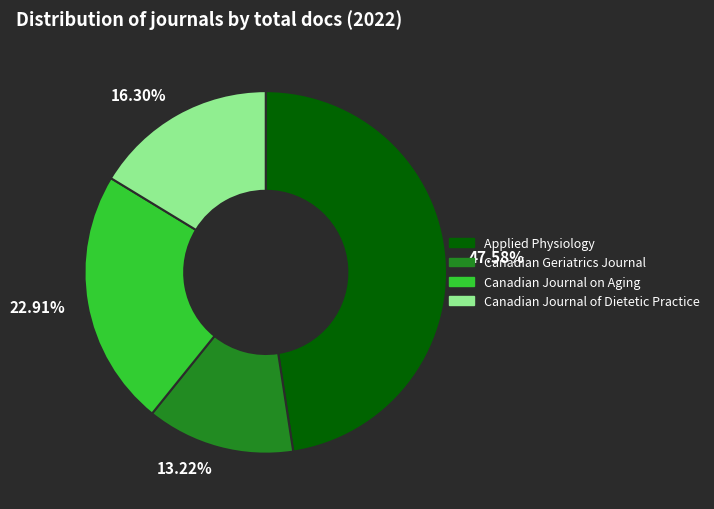

Count the number of slices in the pie.

4